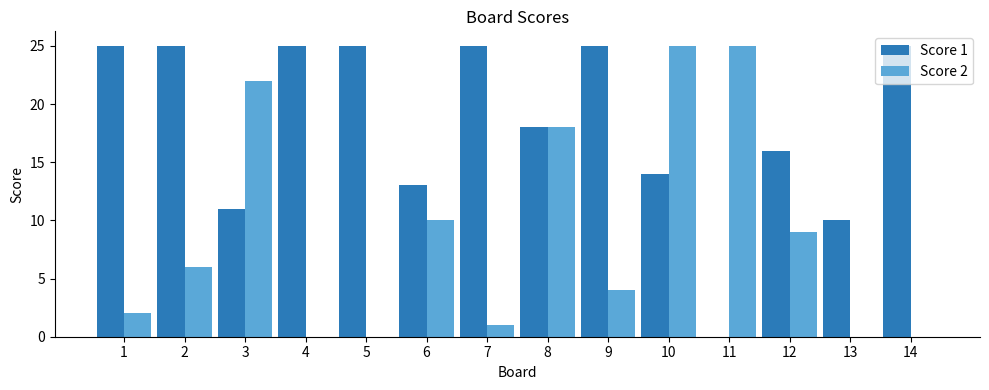

What are all the series names shown in the legend?

Score 1, Score 2